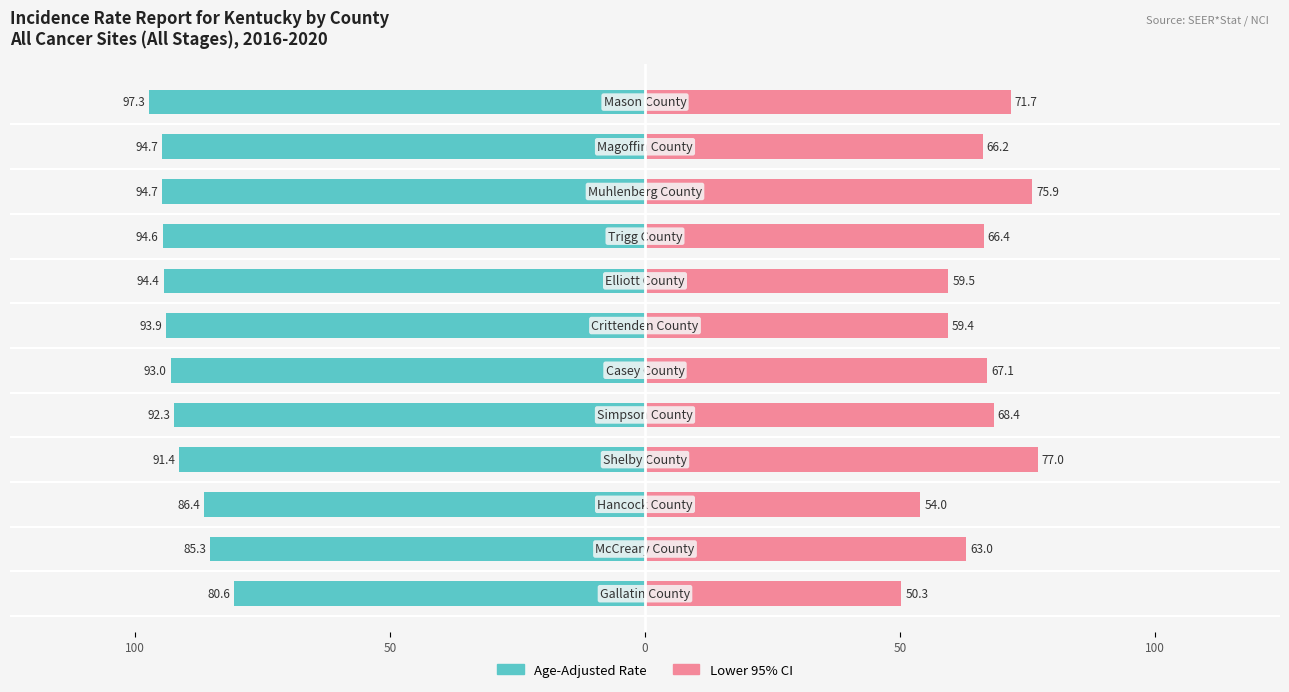

True or false: Age-Adjusted Rate has a value of -140.9 at 100.

False